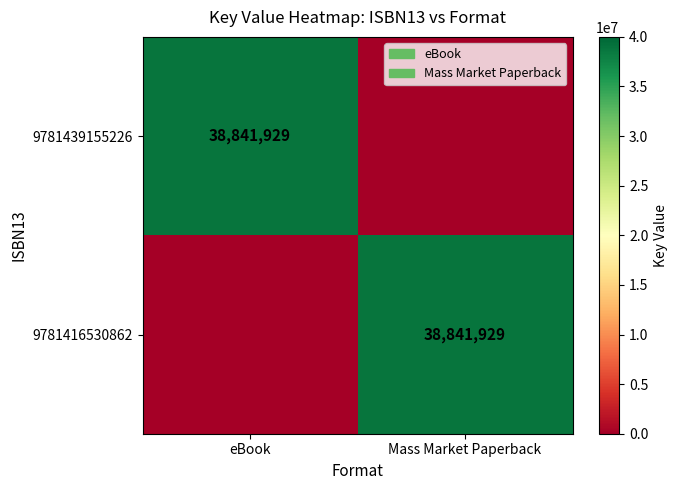

At which category does the chart reach its minimum across all series?

Mass Market Paperback